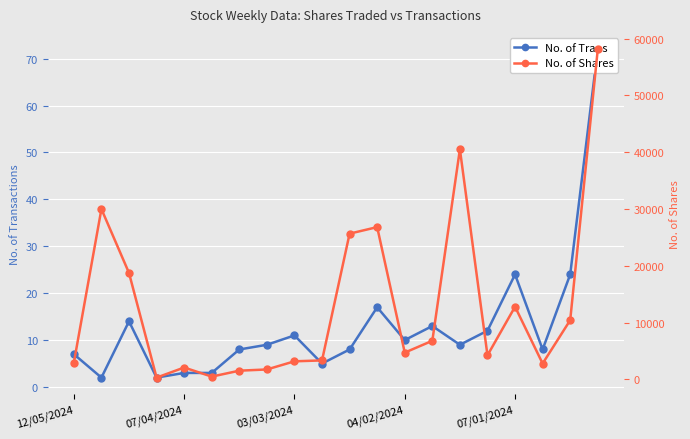

True or false: No. of Shares and No. of Trans cross at least once.

False